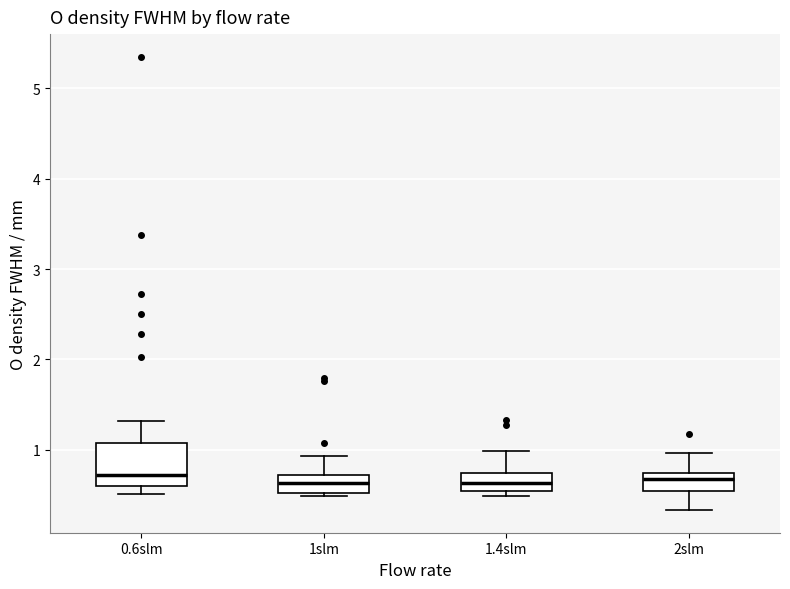

Where is the upper edge of the box for 1.4slm on the y-axis? The values are not printed on the chart, so give them approximately, as read against the axis.

0.7